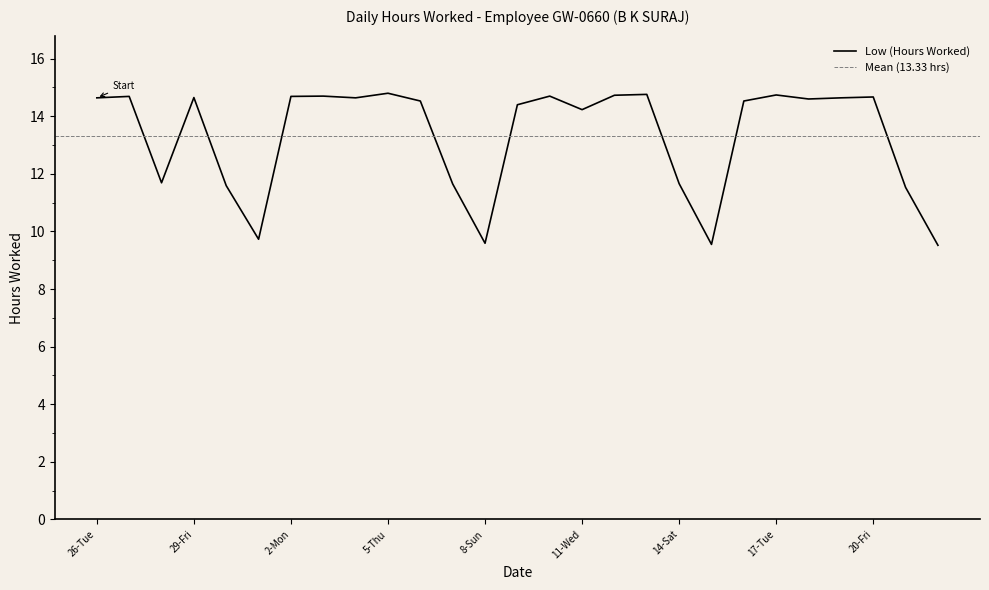

True or false: the data shows 14.6 at 19-Thu.

True